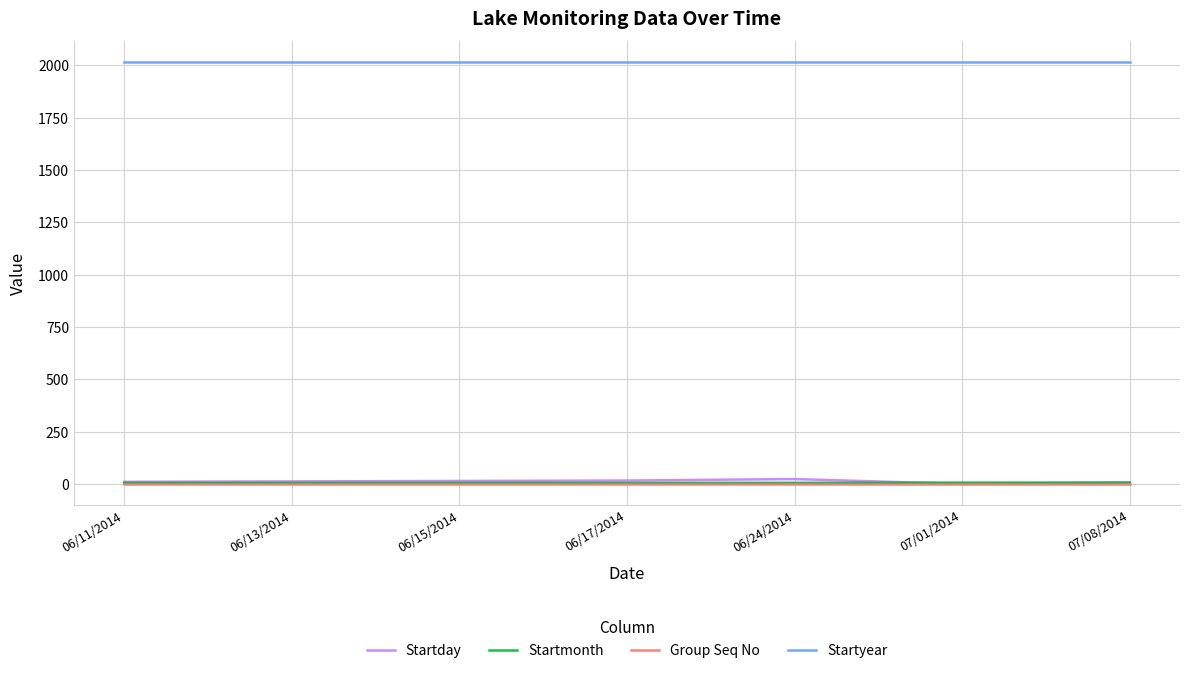

What is the highest value of the Startmonth series?

7